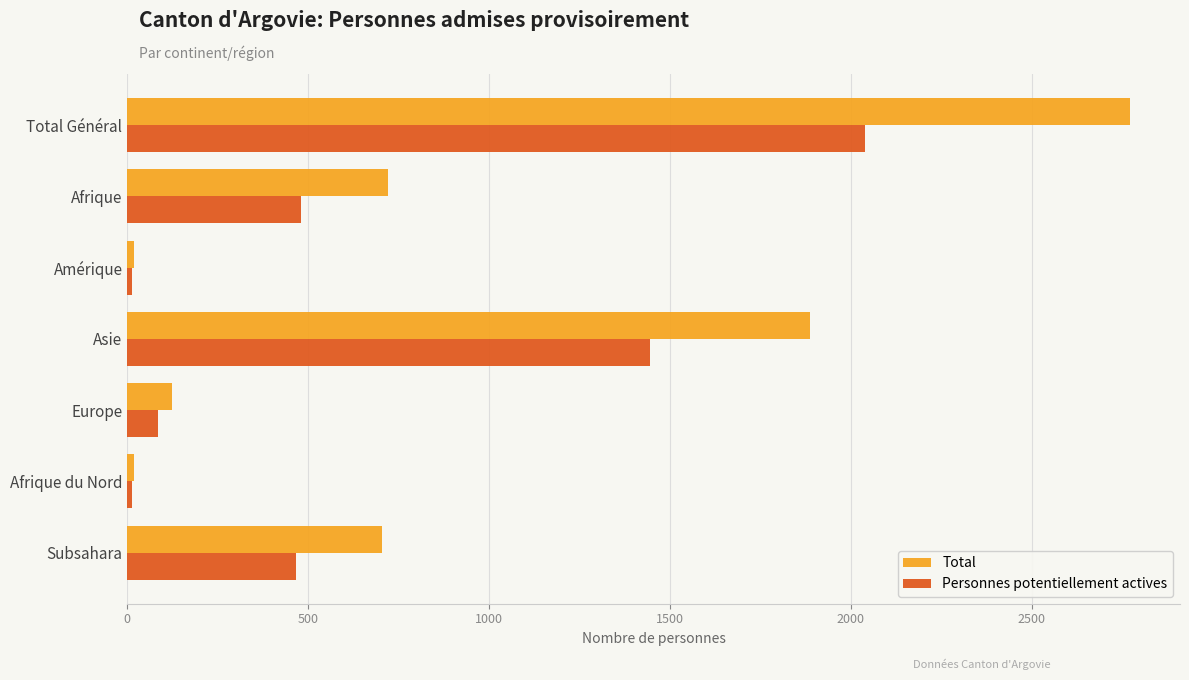

At which category is the sum across all series the highest?

Total Général